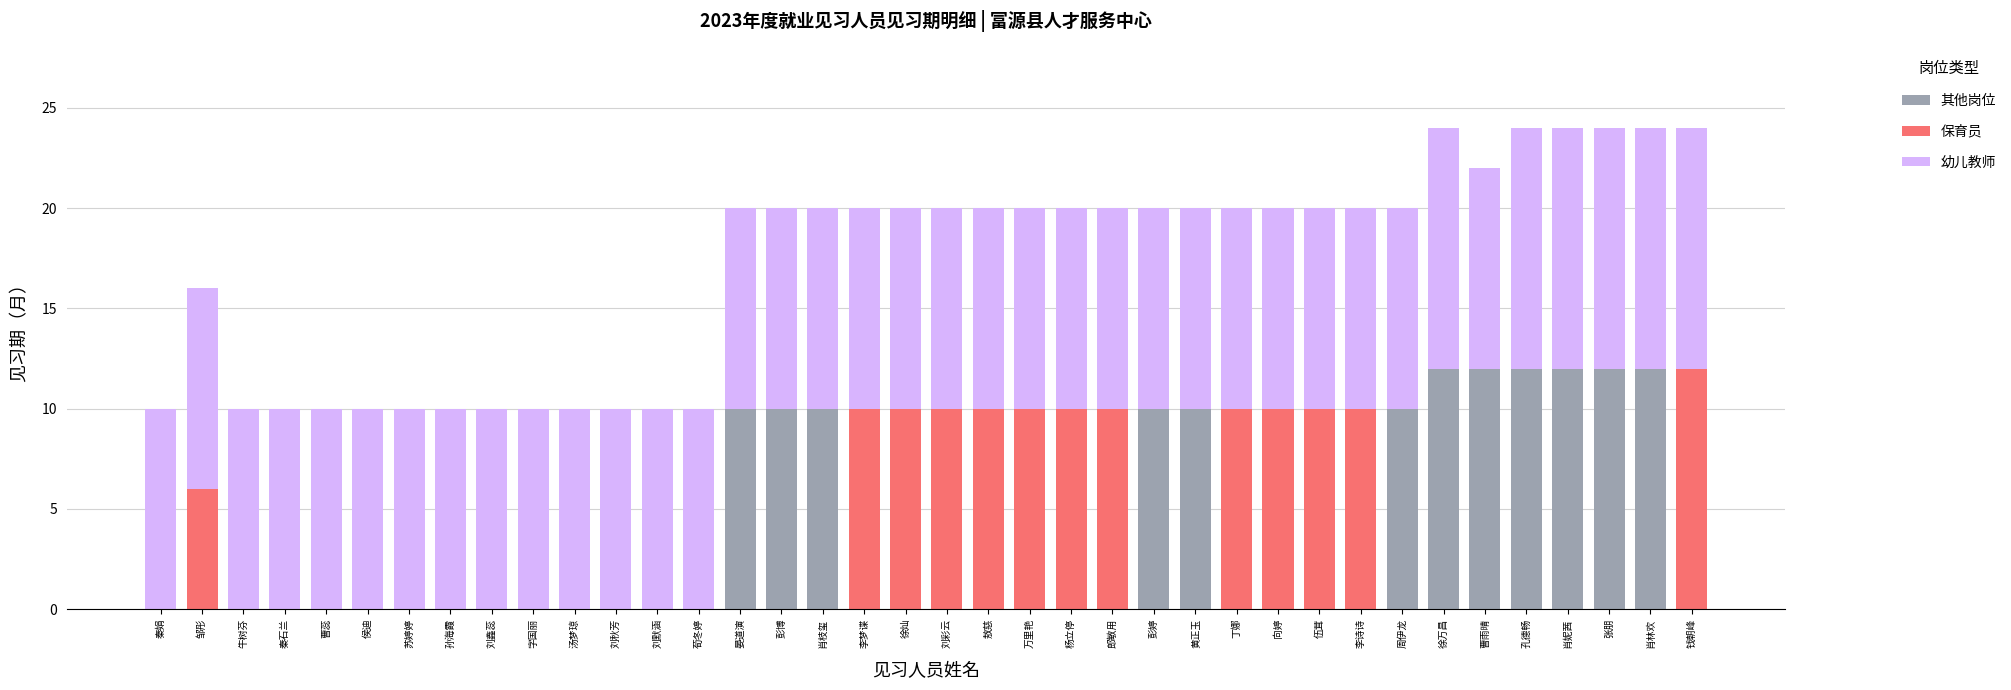

At which label does 其他岗位 reach its minimum?

秦娟